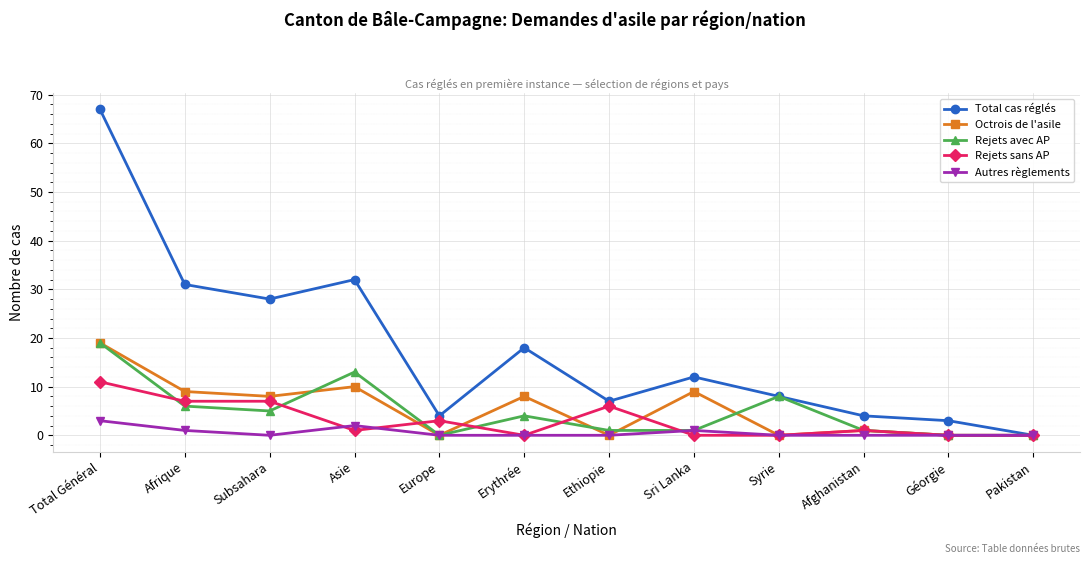

Between Erythrée and Afghanistan, which series saw the biggest shift?

Total cas réglés